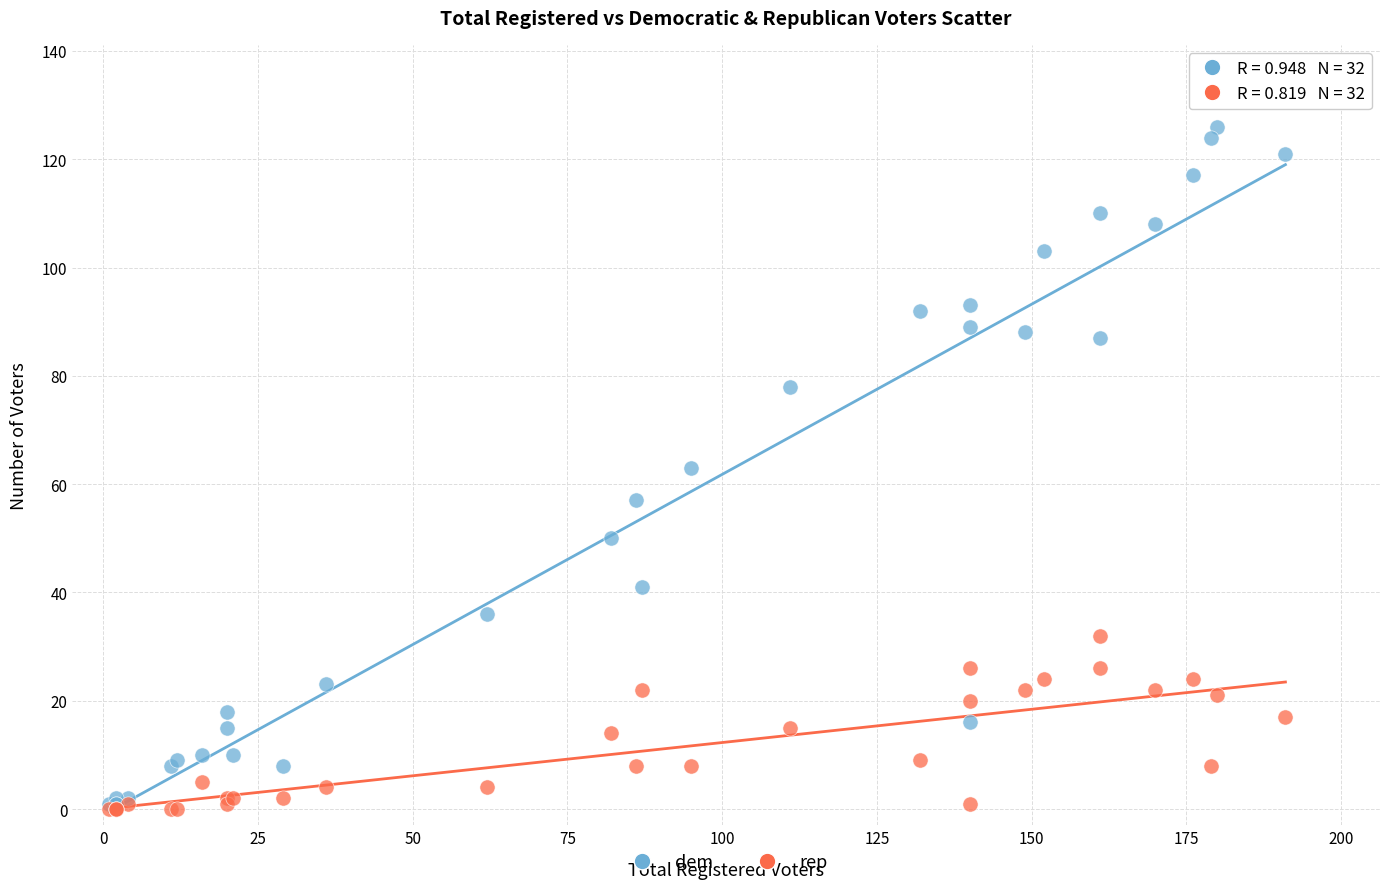

What are all the series names shown in the legend?

dem, rep